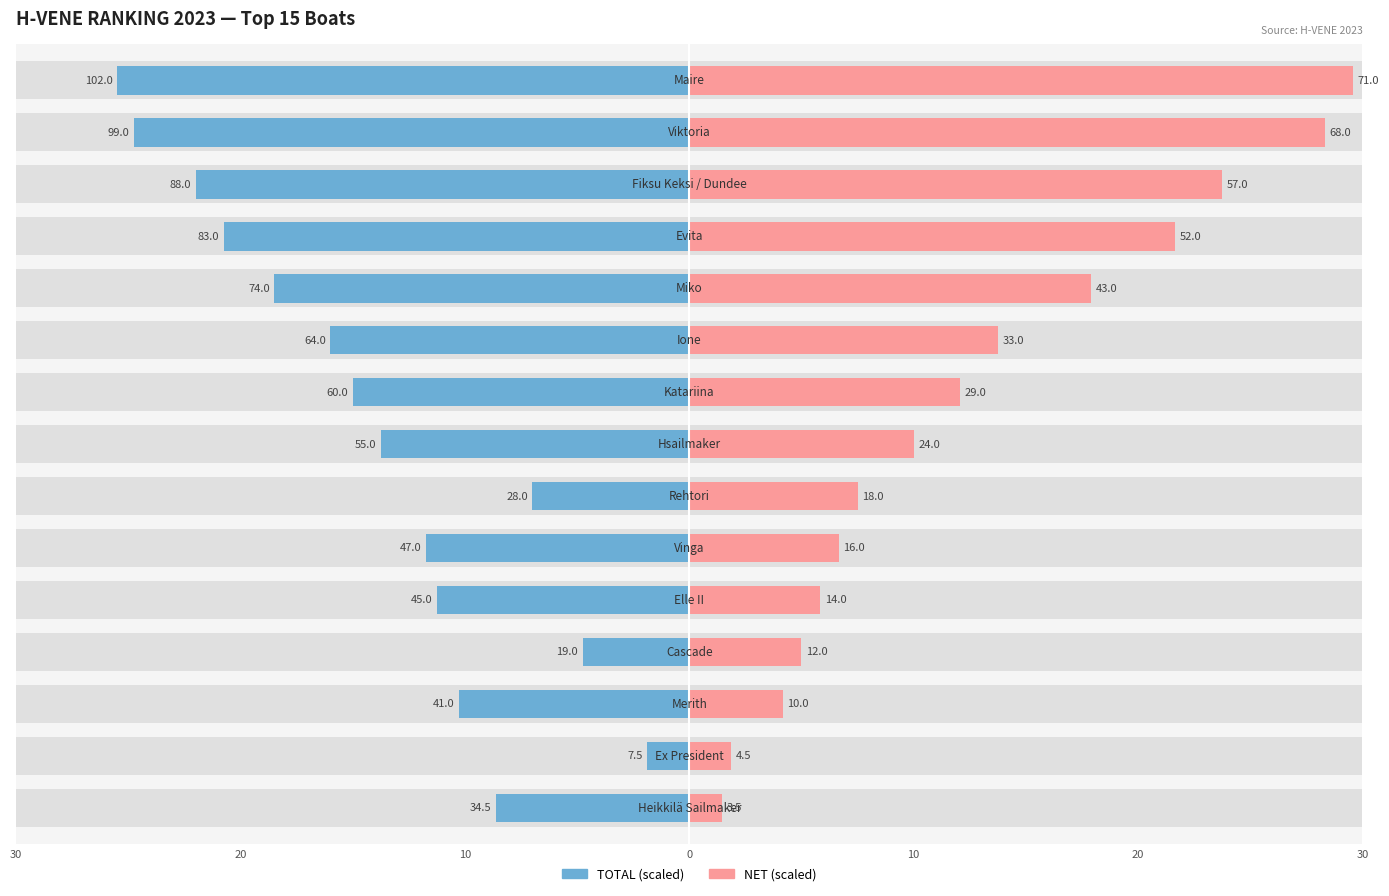

What is the spread (max minus min) of values at 10?

14.4